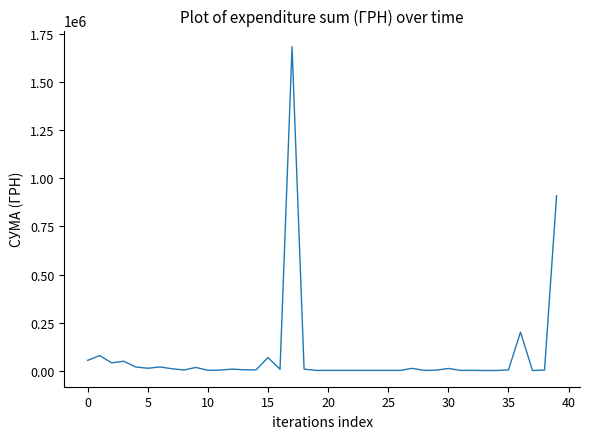

What is the maximum value shown in the chart?

1685843.0